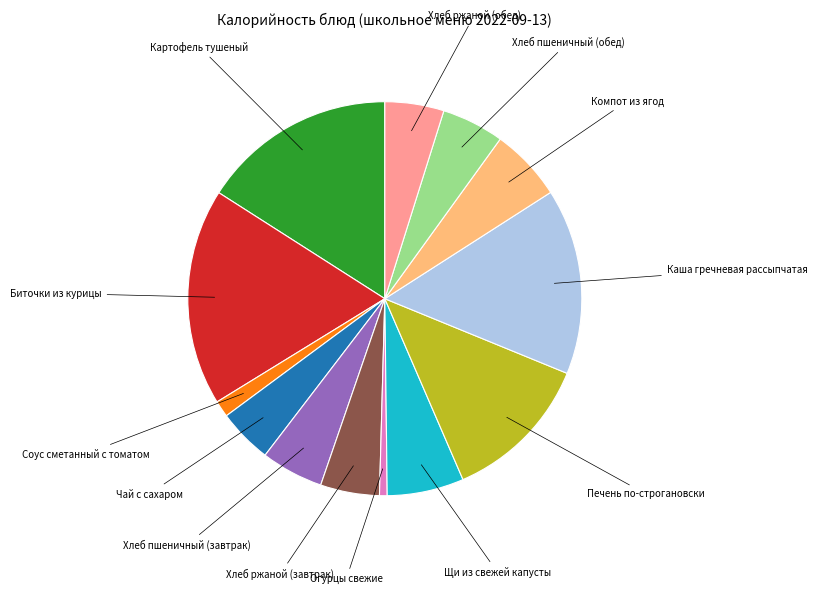

How many segments does this pie chart have?

13